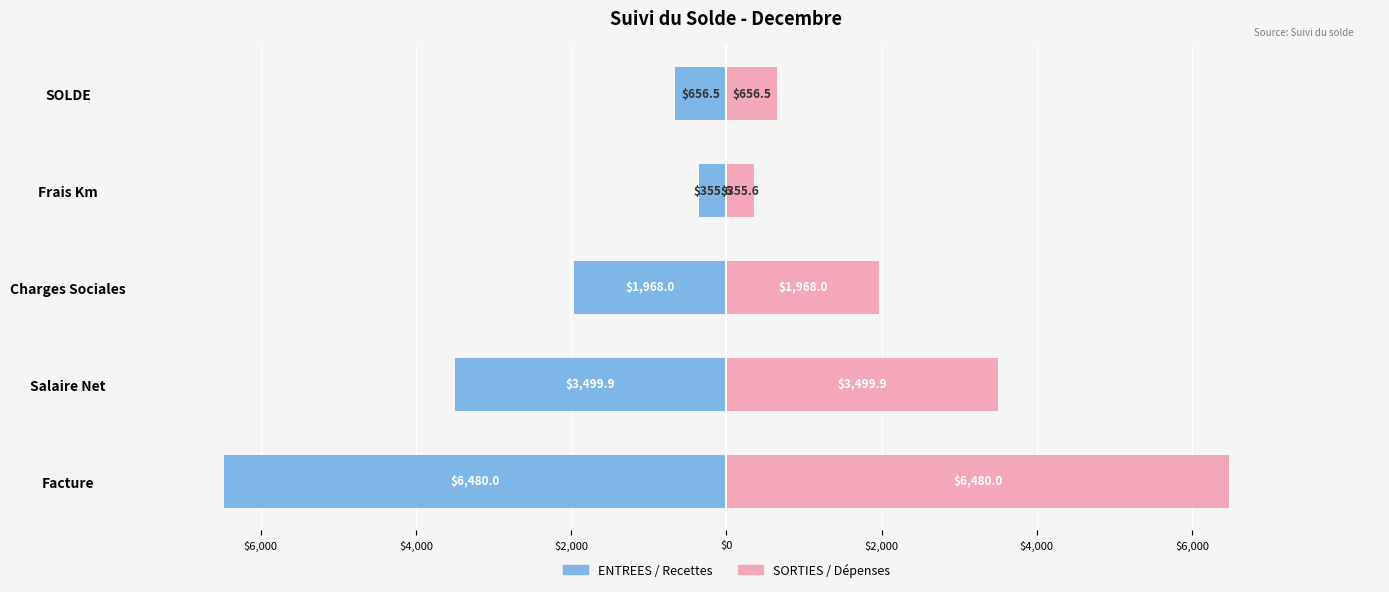

How many bars are there in each group?

2